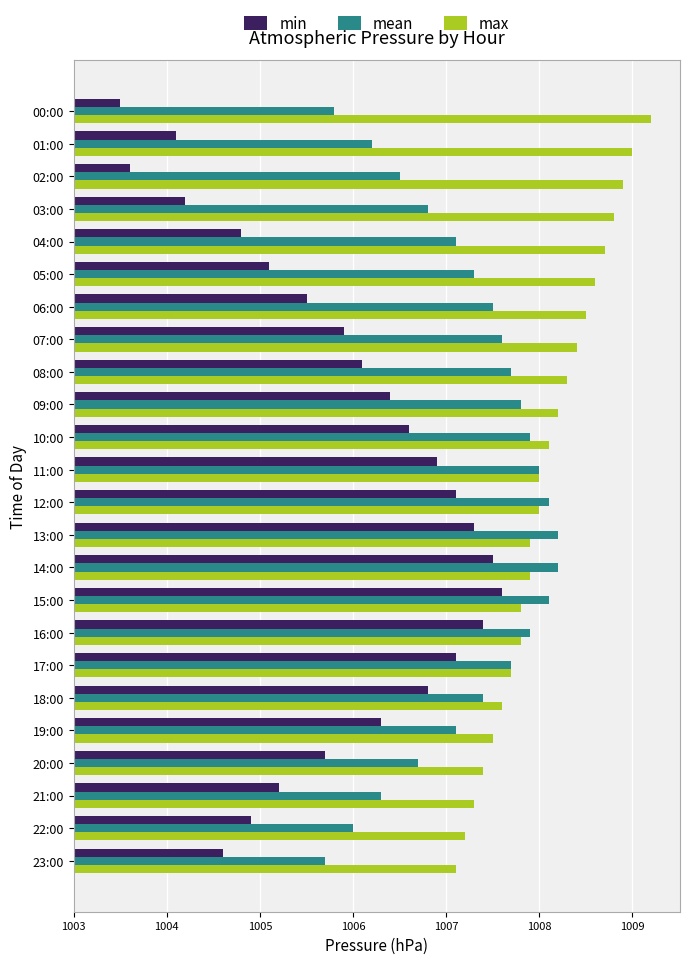

Which series has the largest range (max minus min)?

min